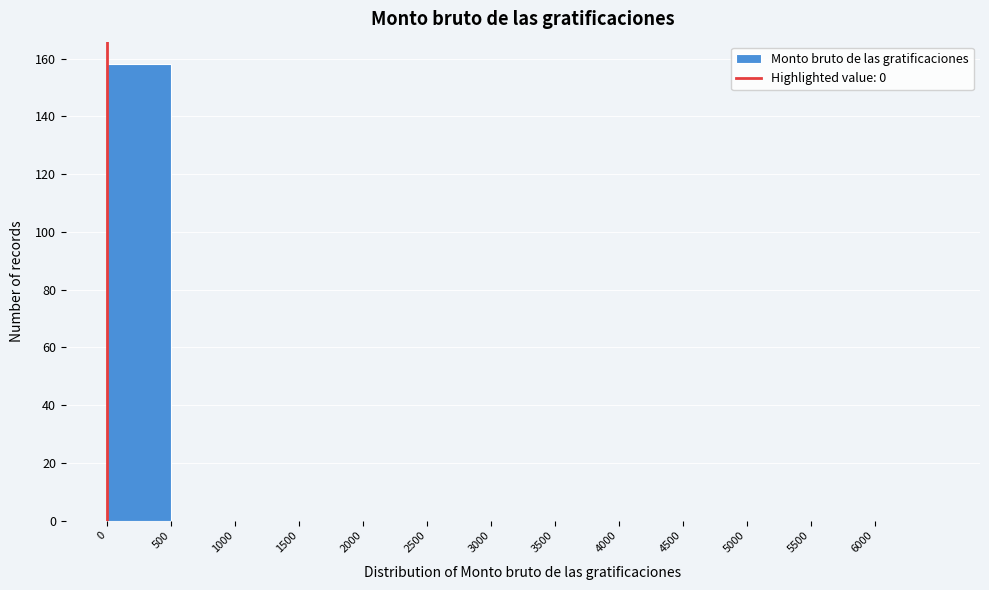

How tall is the bar that spans 0 to 500 on the x-axis? The values are not printed on the chart, so give them approximately, as read against the axis.

158